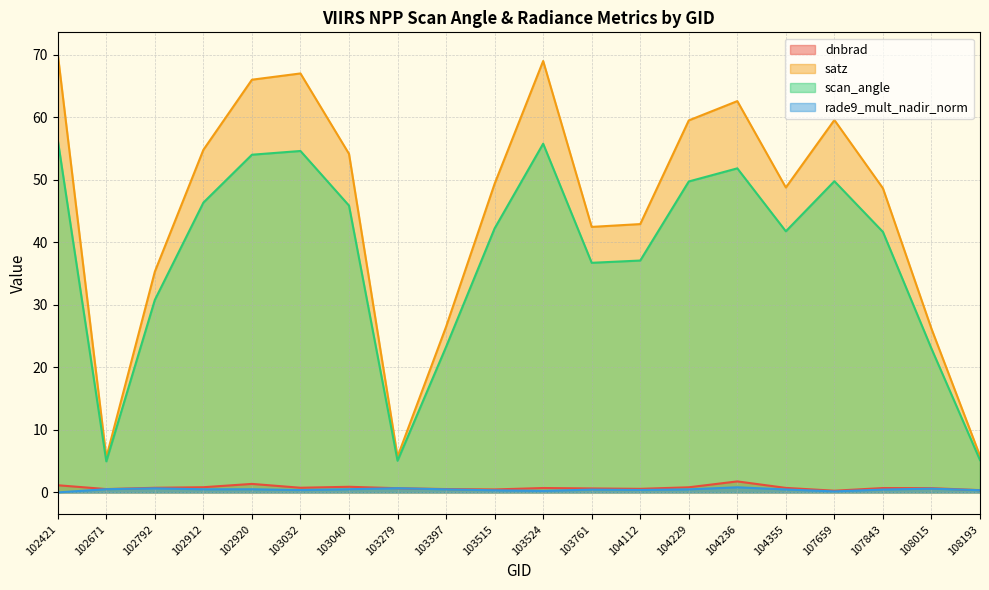

True or false: dnbrad has a value of 0.5 at 103397.

True